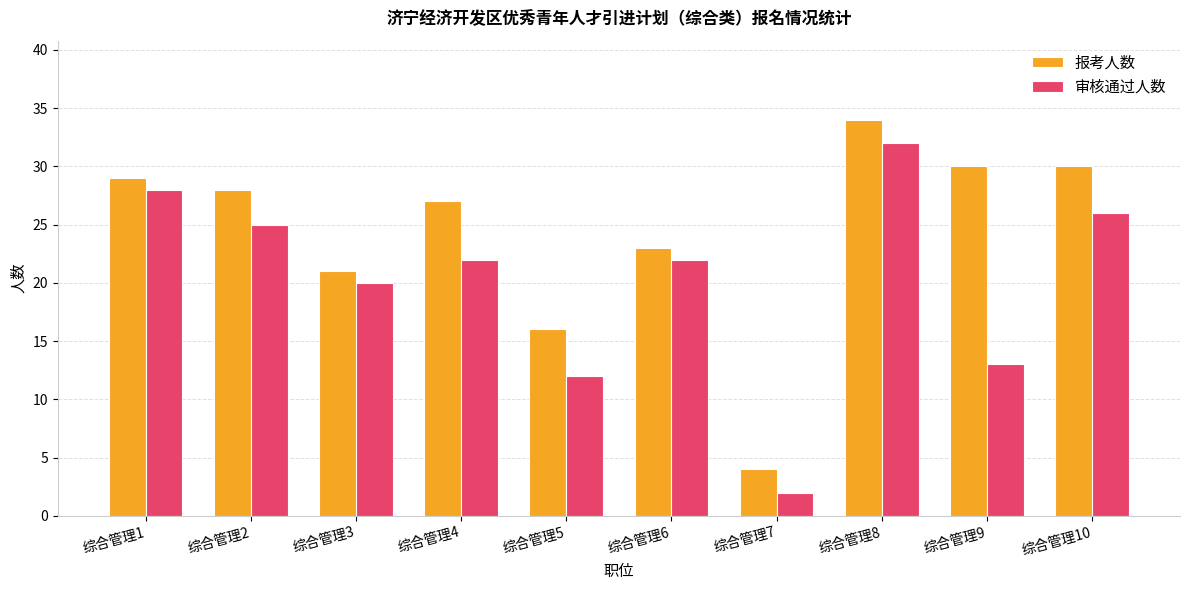

What is the spread (max minus min) of values at 综合管理10?

4